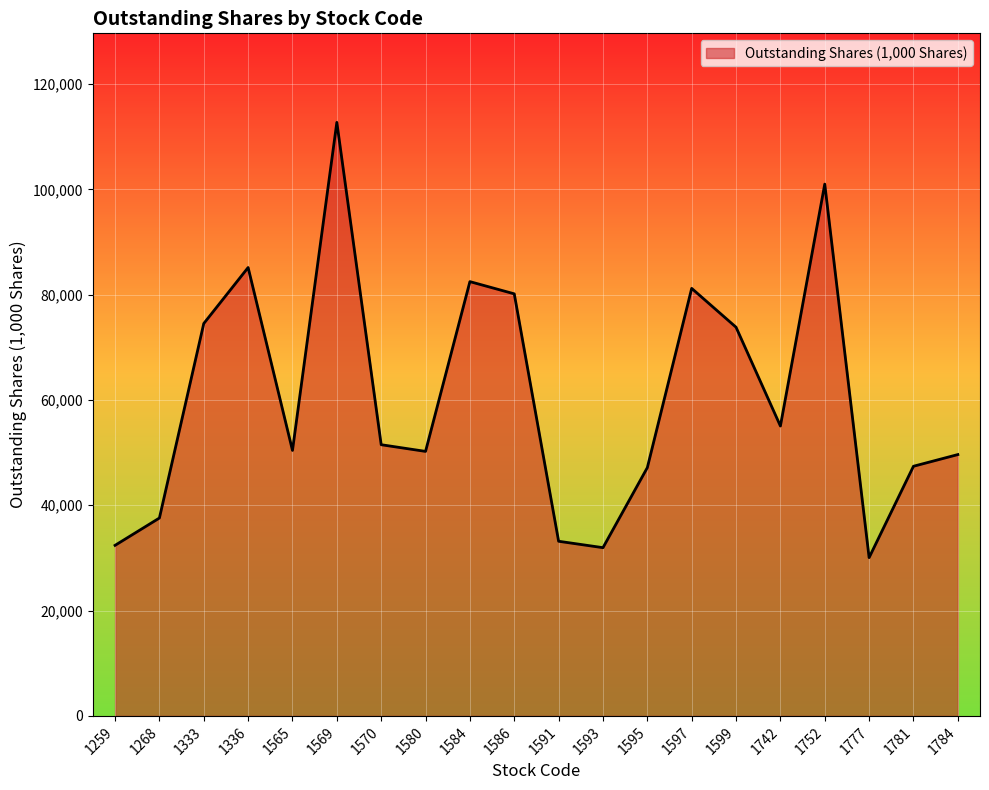

What is the difference between the maximum and minimum values?

82654